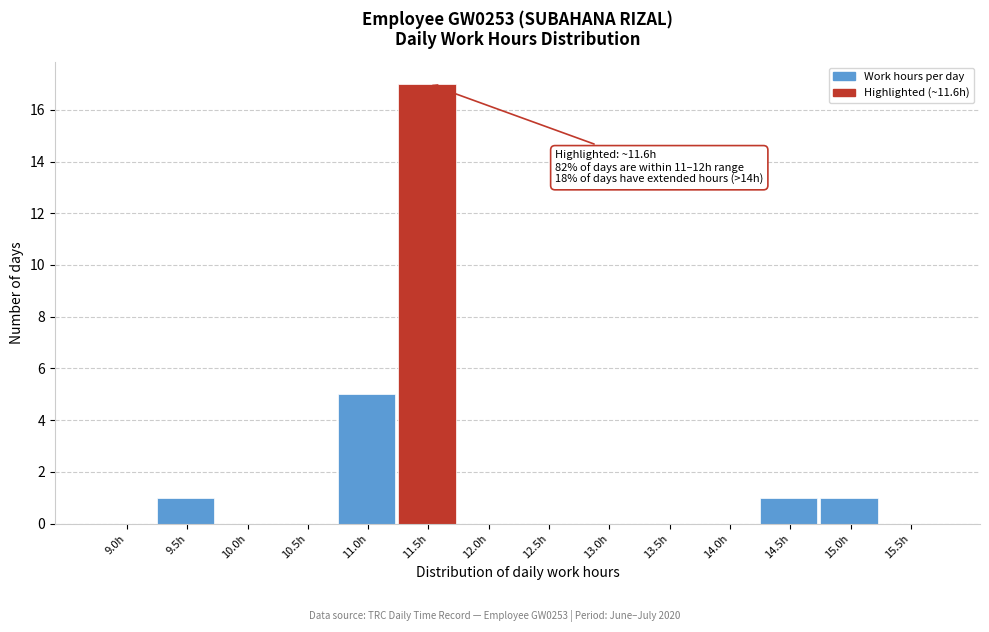

Reading left to right, list all the values displayed in this chart.

9.0h=0	9.5h=1	10.0h=0	10.5h=0	11.0h=5	11.5h=17	12.0h=0	12.5h=0	13.0h=0	13.5h=0	14.0h=0	14.5h=1	15.0h=1	15.5h=0